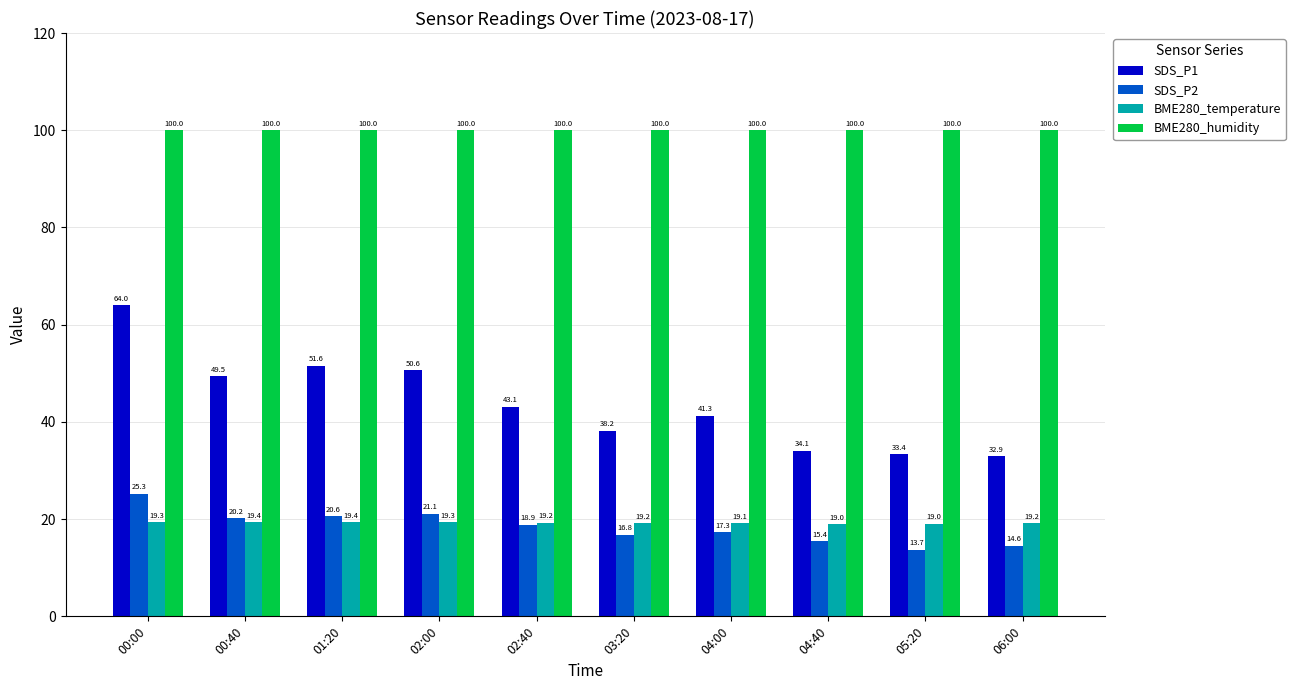

Is the value of SDS_P2 at 05:20 greater than the value of BME280_humidity at 04:40?

No